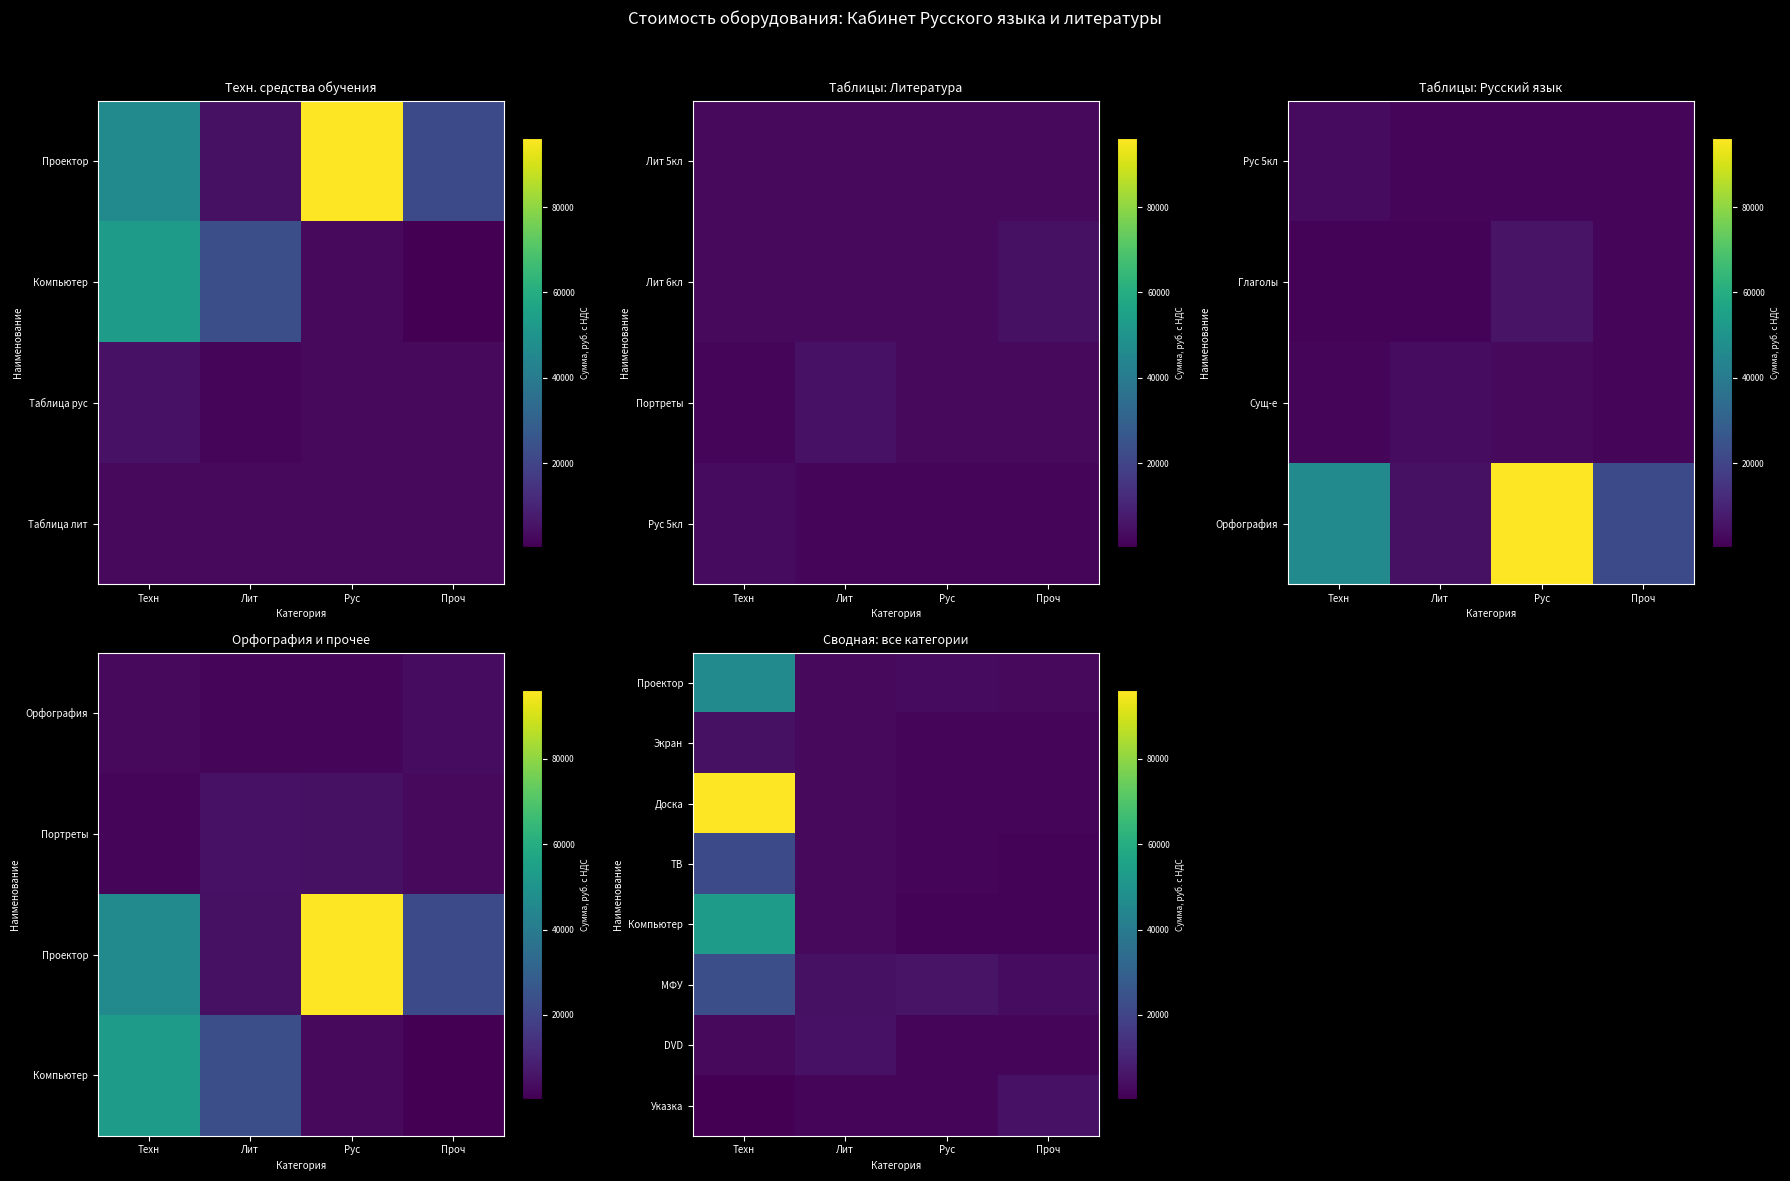

What is the total value across all series at Рус?

18960